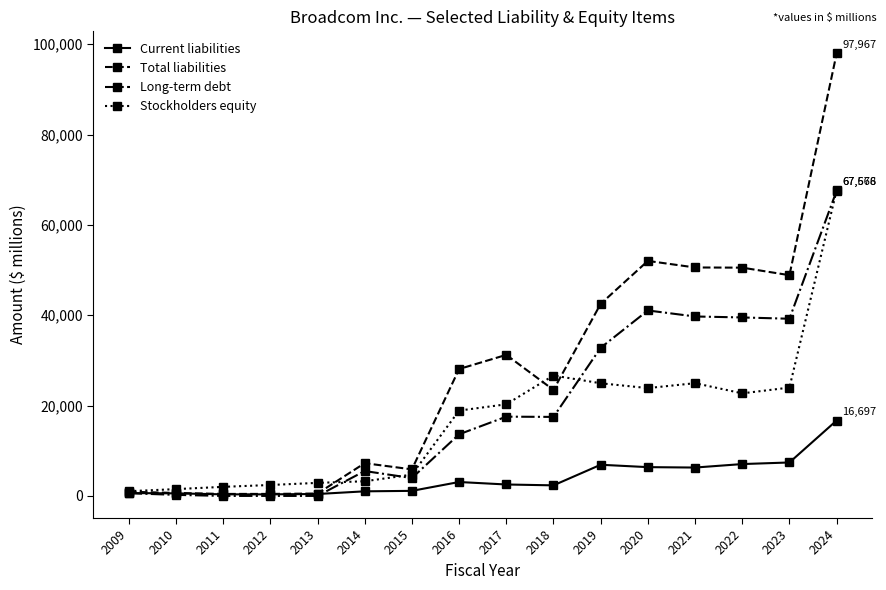

Which series has the largest range (max minus min)?

Total liabilities